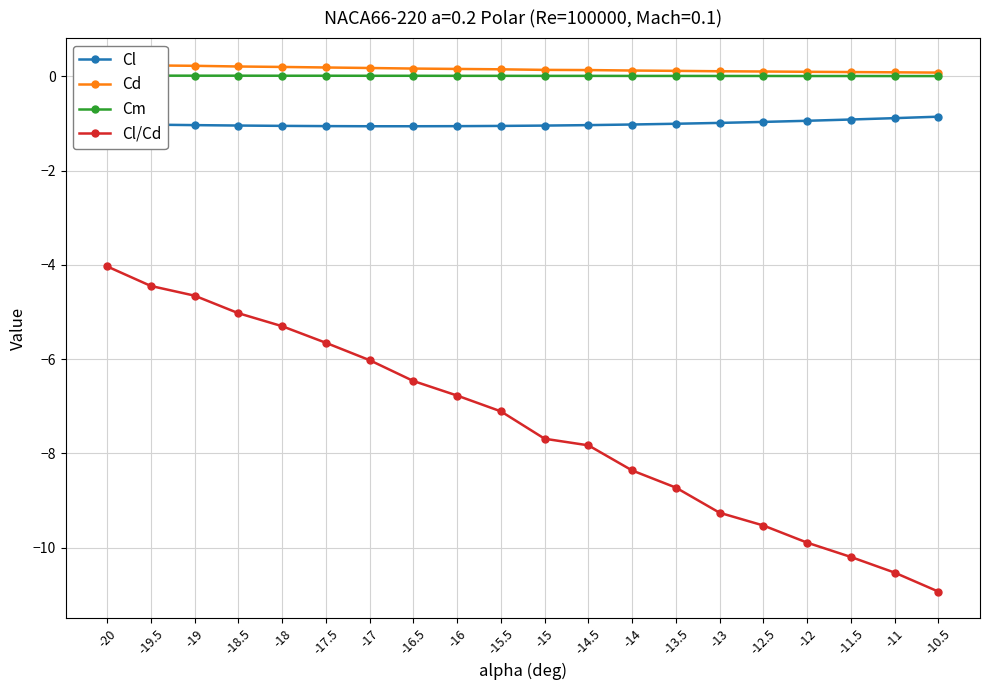

Is it true that Cm equals 0.0 at -11?

True